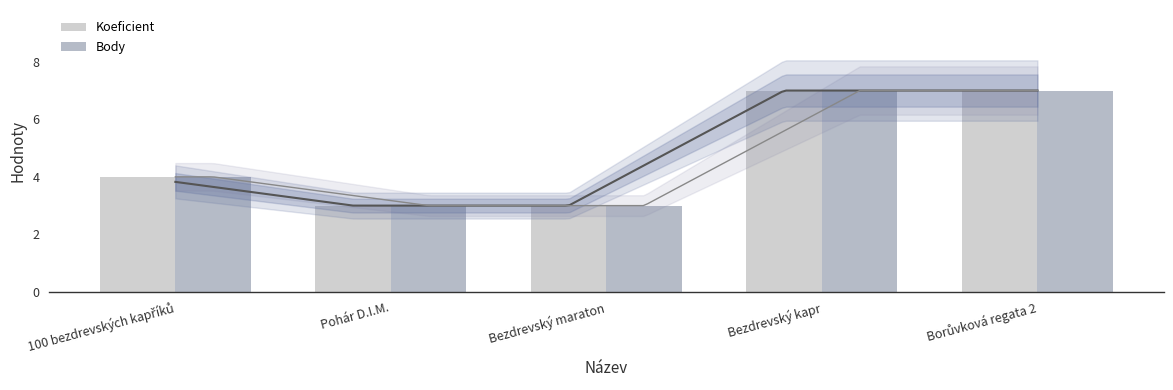

Which series has the widest spread of values?

Koeficient